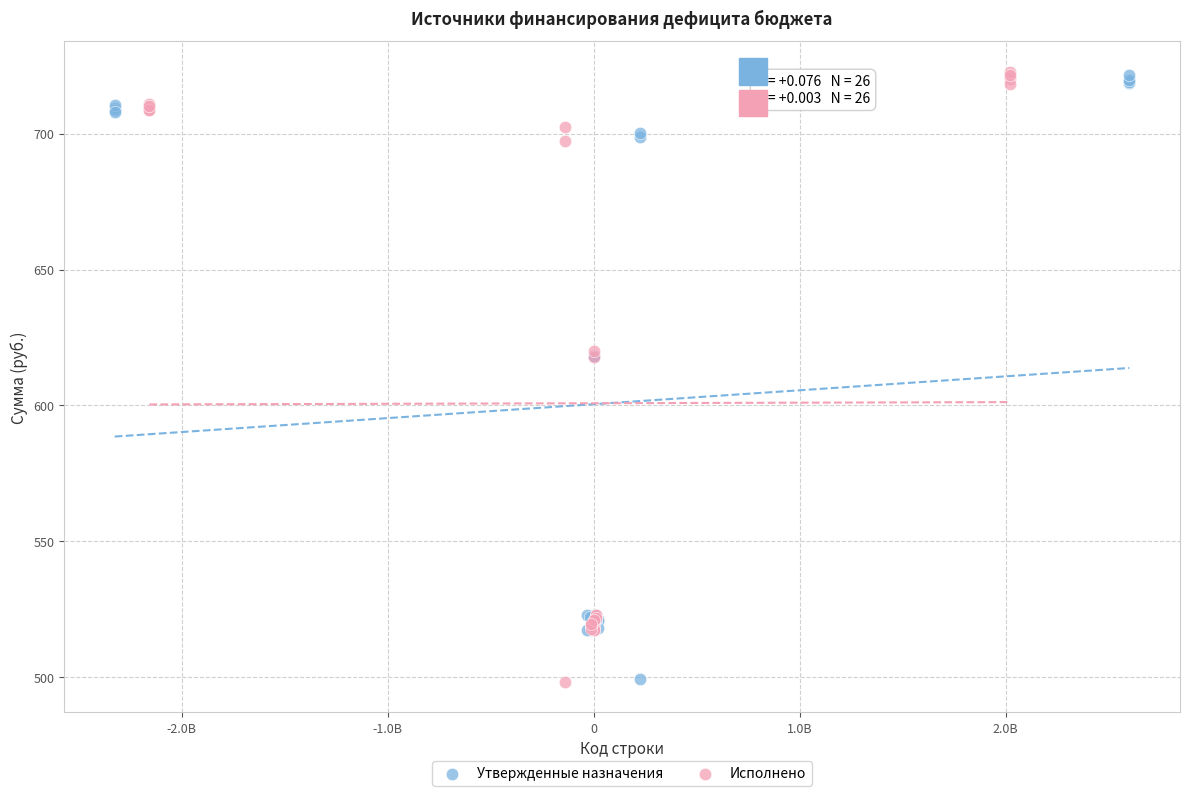

Which series has the widest spread of Y values?

Исполнено